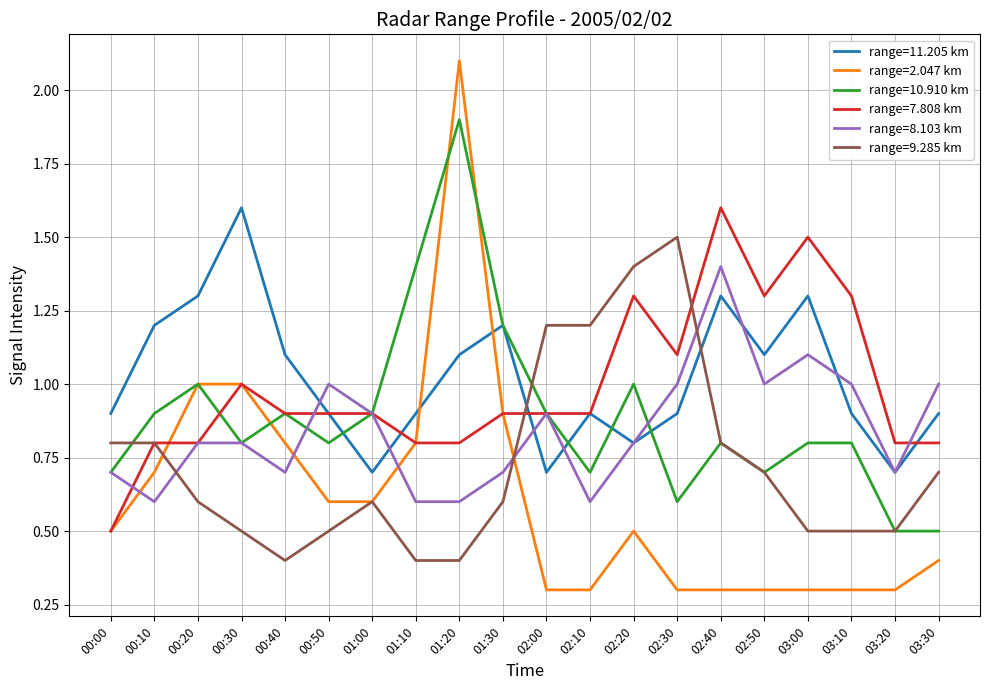

Between 02:30 and 03:30, which series saw the biggest shift?

range=9.285 km